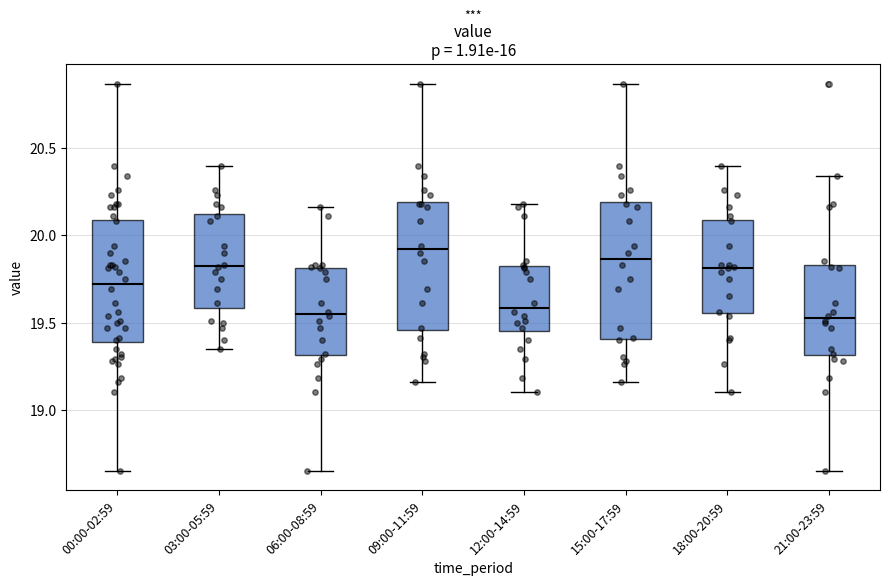

Reading left to right, transcribe this box plot: for each box, give where its median line is, the range the box spans, and where its two whiskers end, as read against the y-axis. The values are not printed on the chart, so give them approximately, as read against the axis.

00:00-02:59: median 19.70, box 19.40 to 20.10, whiskers 18.65 to 20.85
03:00-05:59: median 19.85, box 19.60 to 20.10, whiskers 19.35 to 20.40
06:00-08:59: median 19.55, box 19.30 to 19.80, whiskers 18.65 to 20.15
09:00-11:59: median 19.90, box 19.45 to 20.20, whiskers 19.15 to 20.85
12:00-14:59: median 19.60, box 19.45 to 19.80, whiskers 19.10 to 20.20
15:00-17:59: median 19.85, box 19.40 to 20.20, whiskers 19.15 to 20.85
18:00-20:59: median 19.80, box 19.55 to 20.10, whiskers 19.10 to 20.40
21:00-23:59: median 19.55, box 19.30 to 19.85, whiskers 18.65 to 20.35